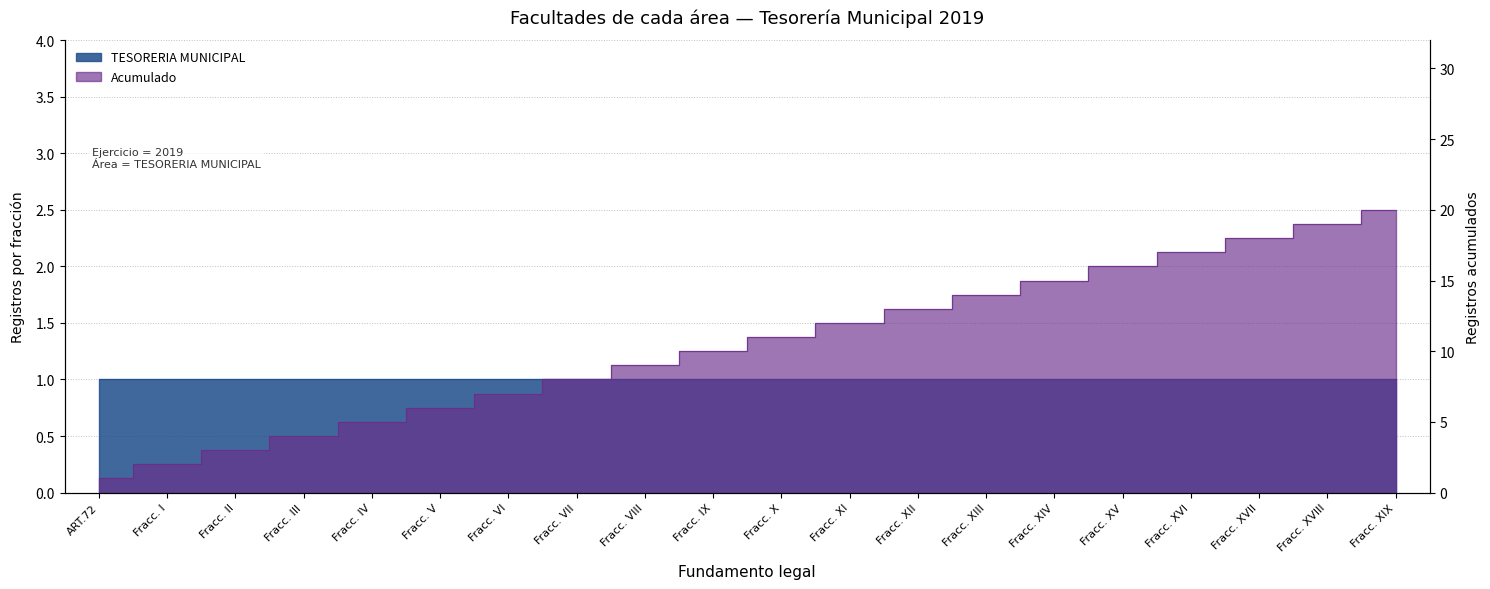

How many values are below 11?

10